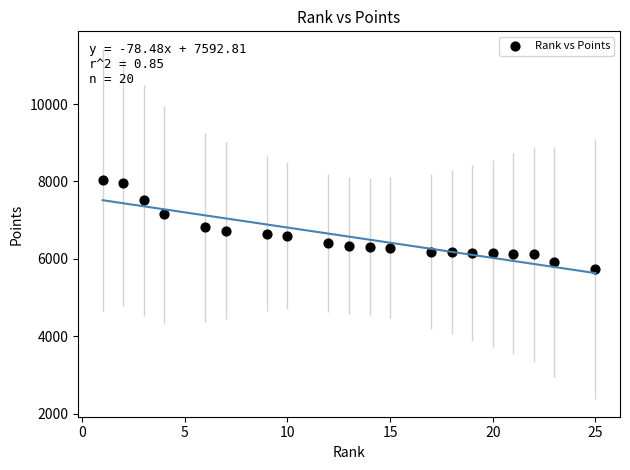

What is the range of X values (max minus min)?

24